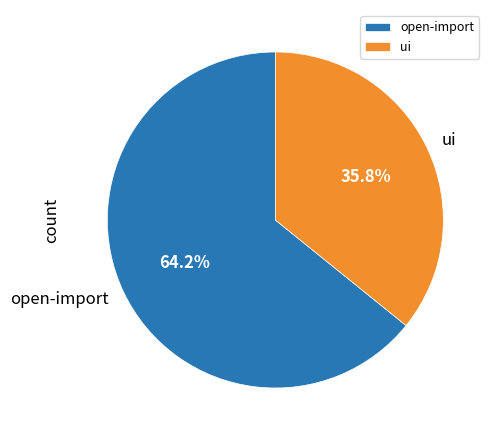

Which slice represents more than half of the pie?

open-import